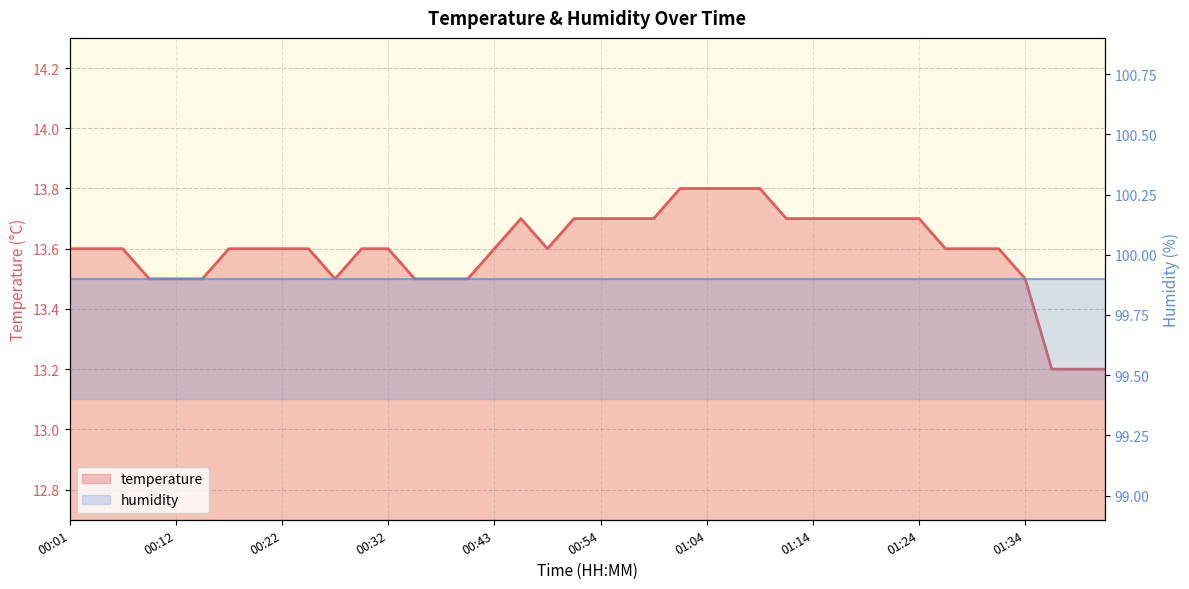

At which category is the sum across all series the highest?

23